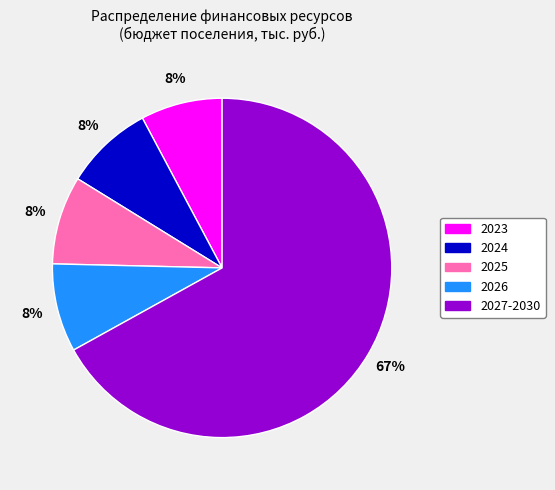

Is there any slice that represents more than half of the pie?

Yes